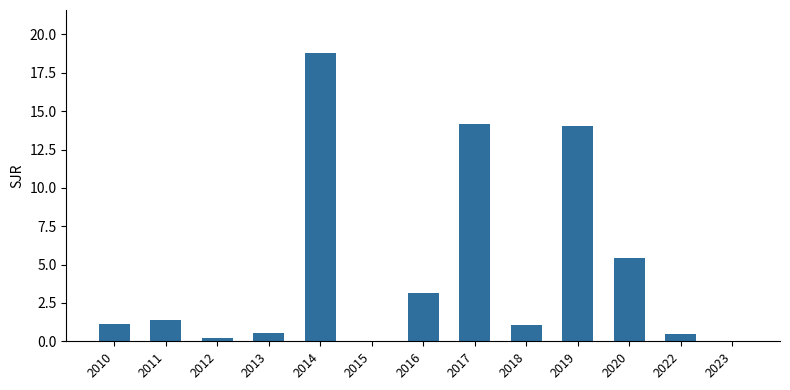

The chart shows a value of 11.8 at 2023. True or false?

False